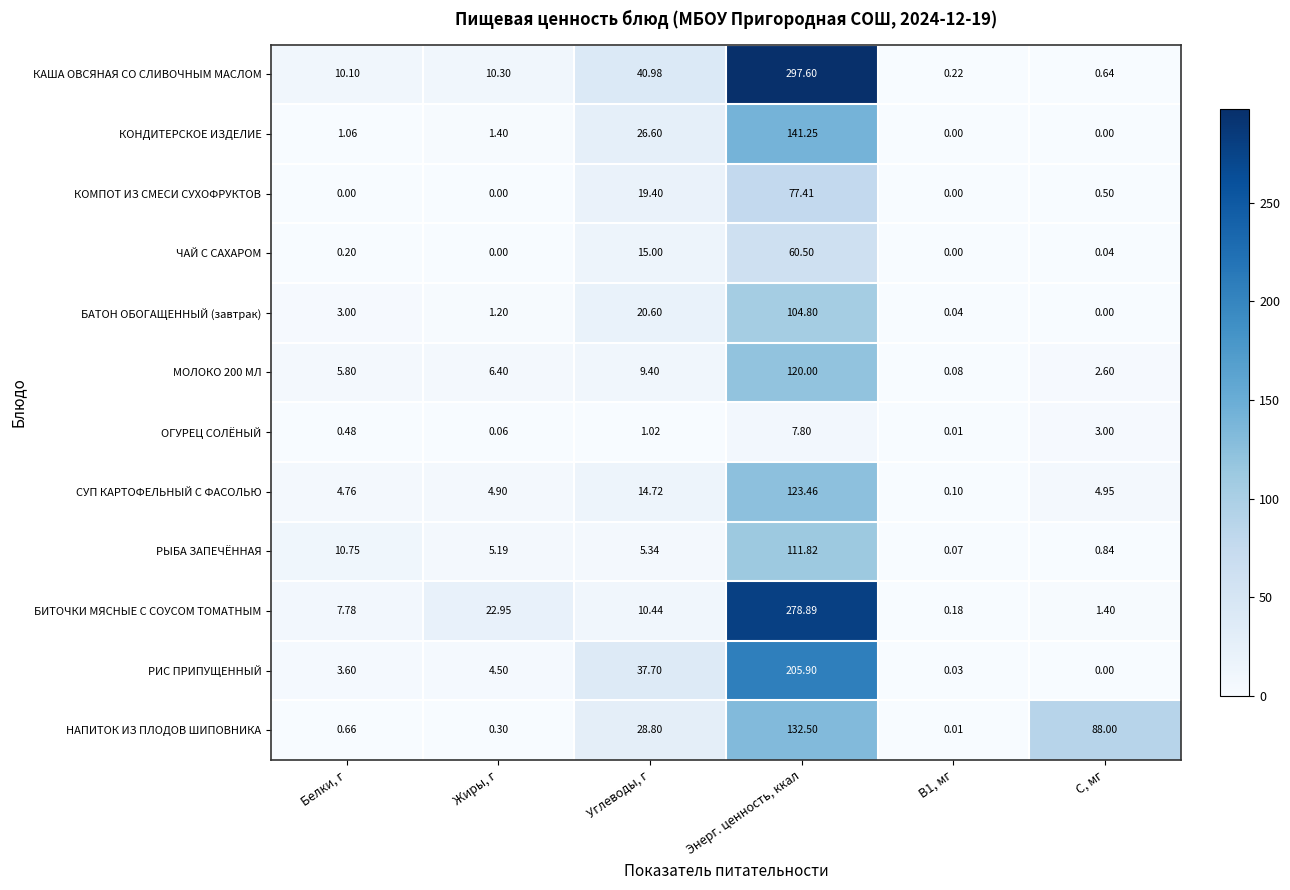

At which label does КАША ОВСЯНАЯ СО СЛИВОЧНЫМ МАСЛОМ reach its peak?

Энерг. ценность, ккал